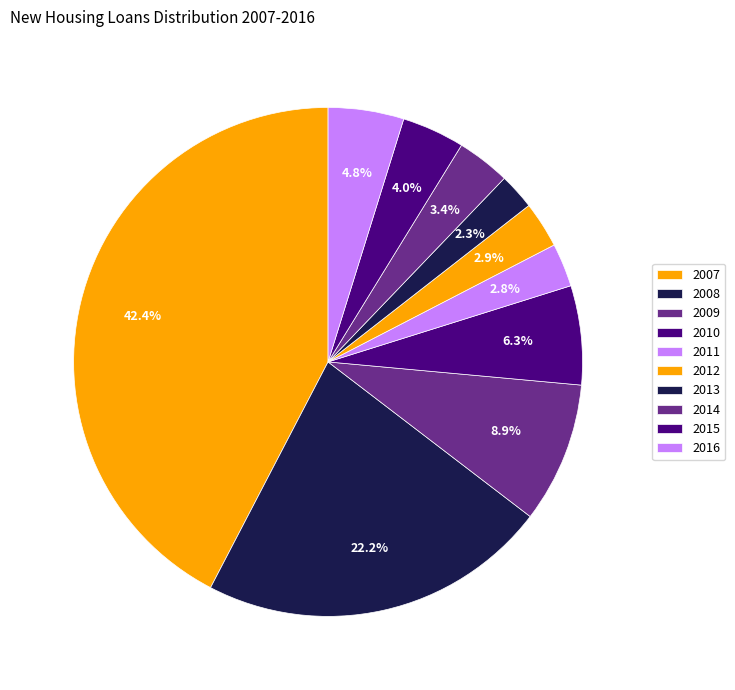

The 2007 slice represents 52% of the pie. True or false?

False